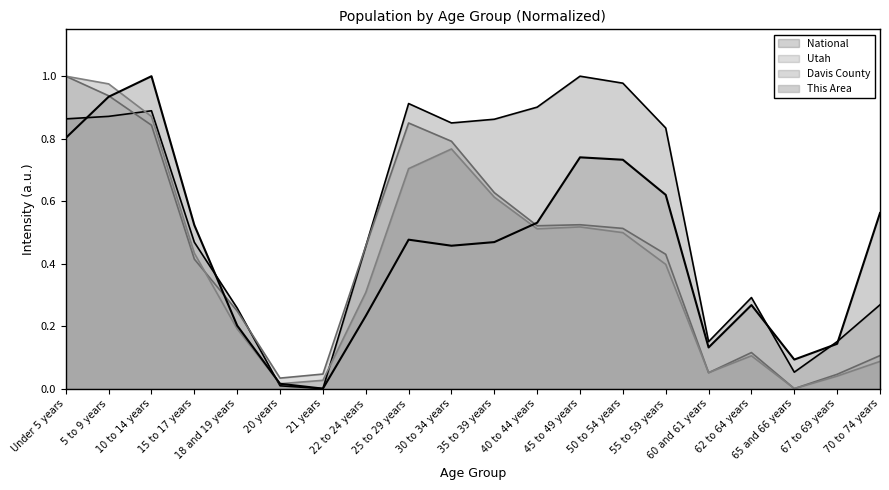

How many lines are shown in the chart?

4